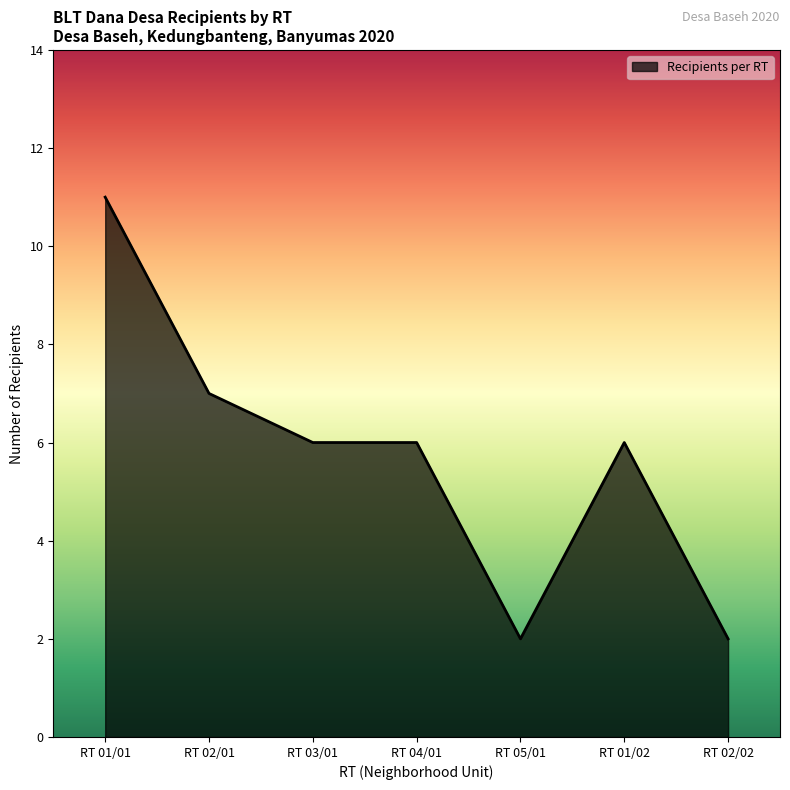

What is the sum of all values?

40